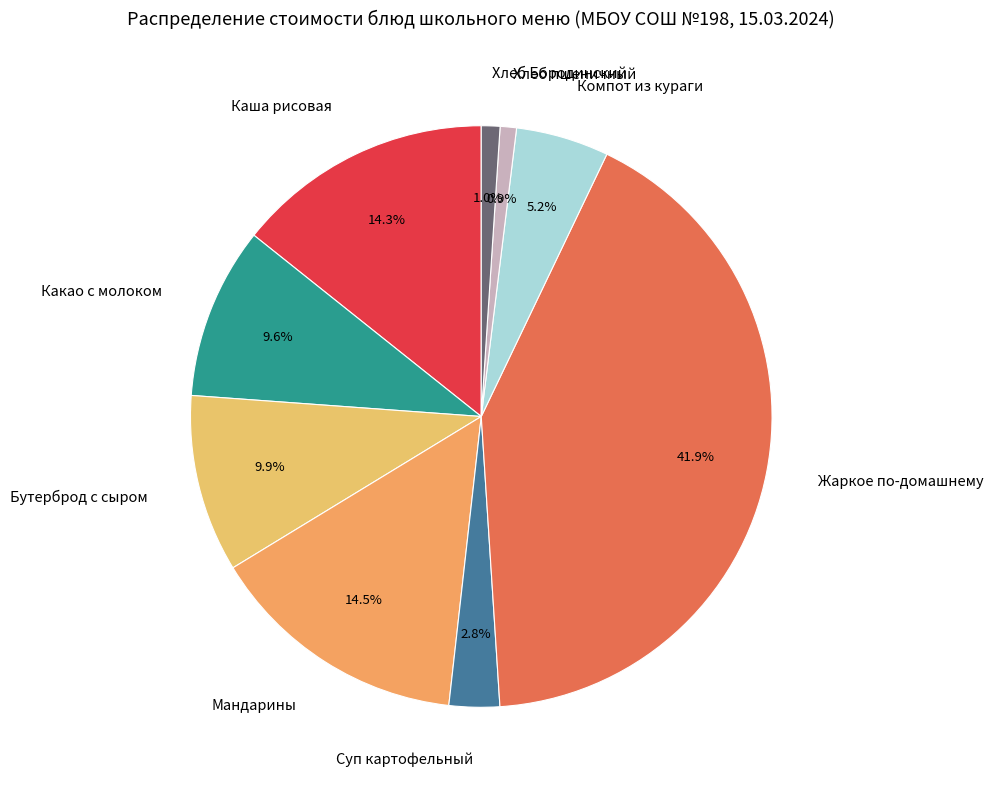

To the nearest percent, what is the combined percentage of Компот из кураги and Мандарины?

20%